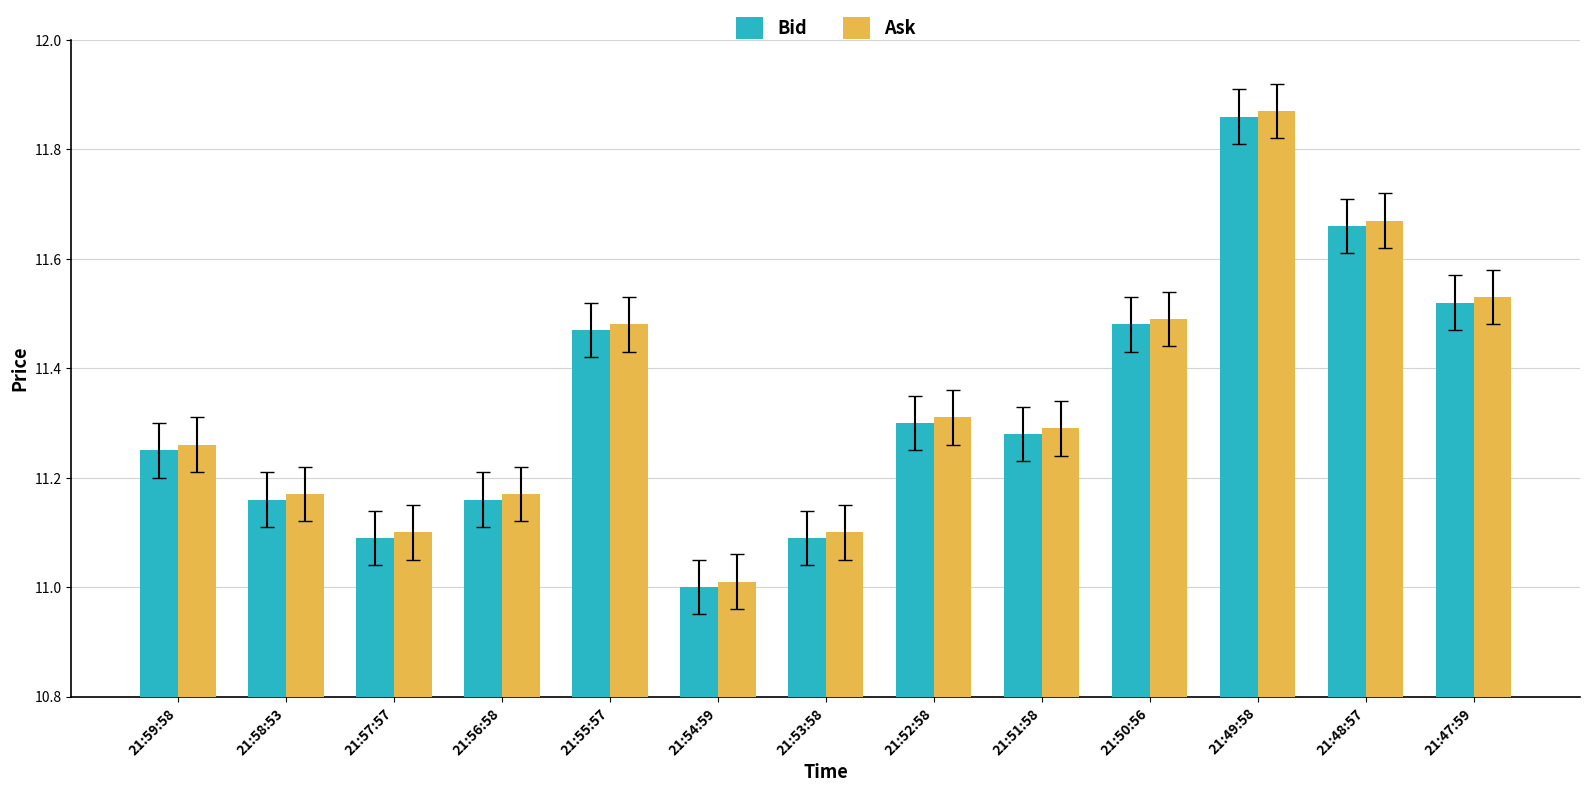

Is it true that Bid equals 19.6 at 21:58:53?

False